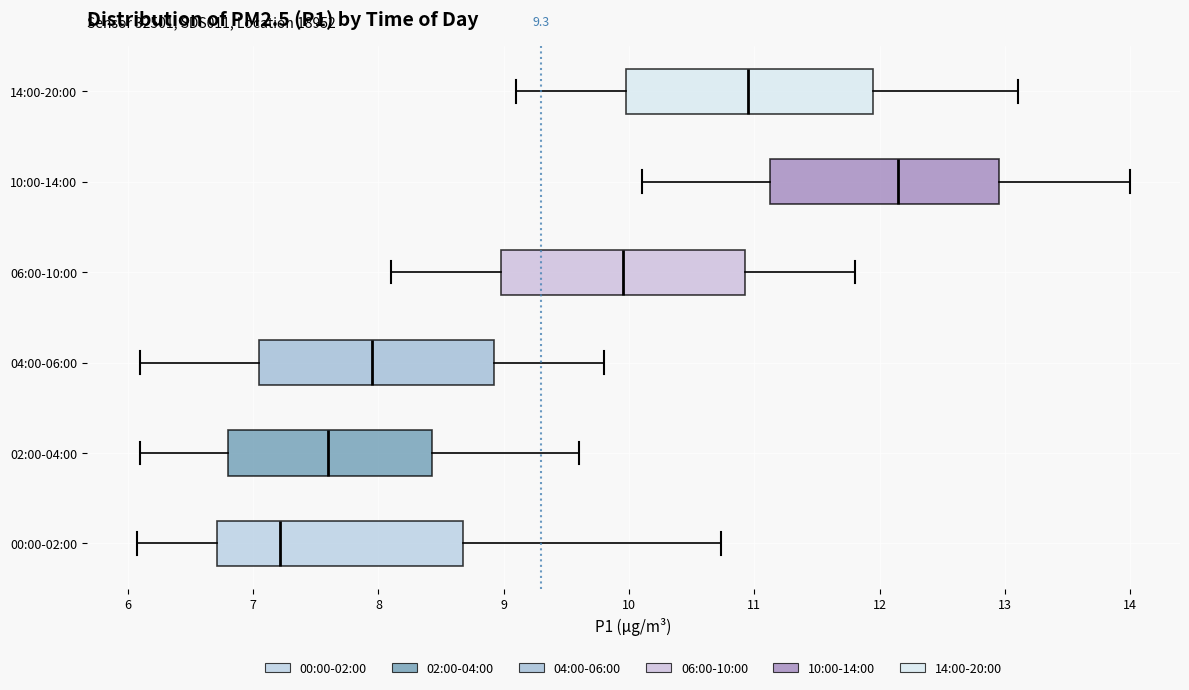

Reading bottom to top, read every box against the x-axis: the position of its median line, the range the box covers, and the ends of its whiskers. The values are not printed on the chart, so give them approximately, as read against the axis.

00:00-02:00: median 7.2, box 6.7 to 8.7, whiskers 6.1 to 10.7
02:00-04:00: median 7.6, box 6.8 to 8.4, whiskers 6.1 to 9.6
04:00-06:00: median 8.0, box 7.1 to 8.9, whiskers 6.1 to 9.8
06:00-10:00: median 10.0, box 9.0 to 10.9, whiskers 8.1 to 11.8
10:00-14:00: median 12.2, box 11.1 to 13.0, whiskers 10.1 to 14.0
14:00-20:00: median 11.0, box 10.0 to 12.0, whiskers 9.1 to 13.1